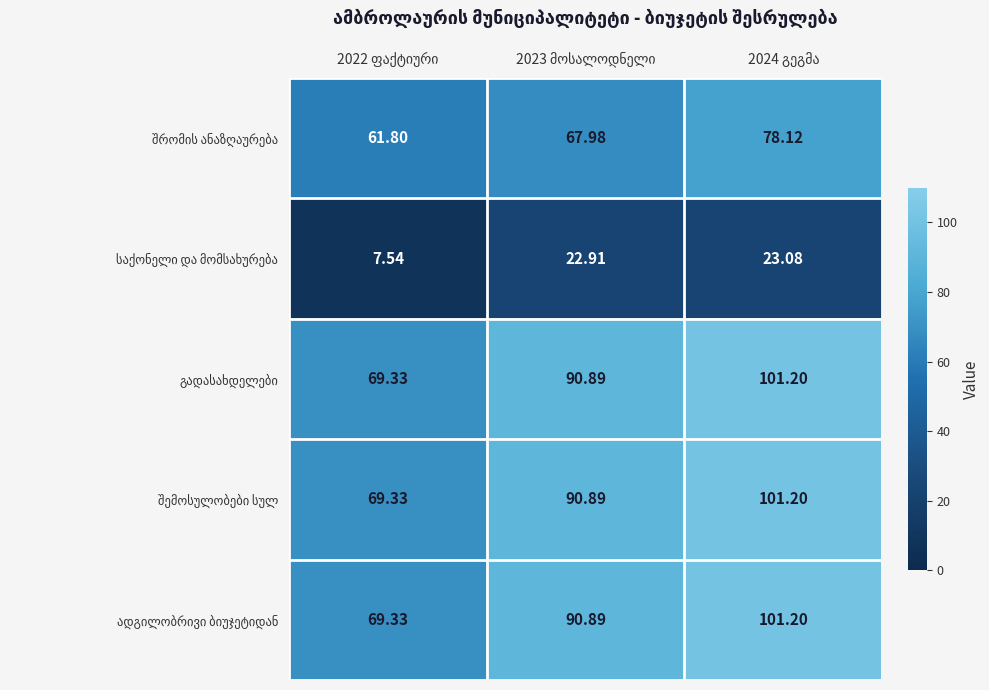

How many data points does each series have?

3